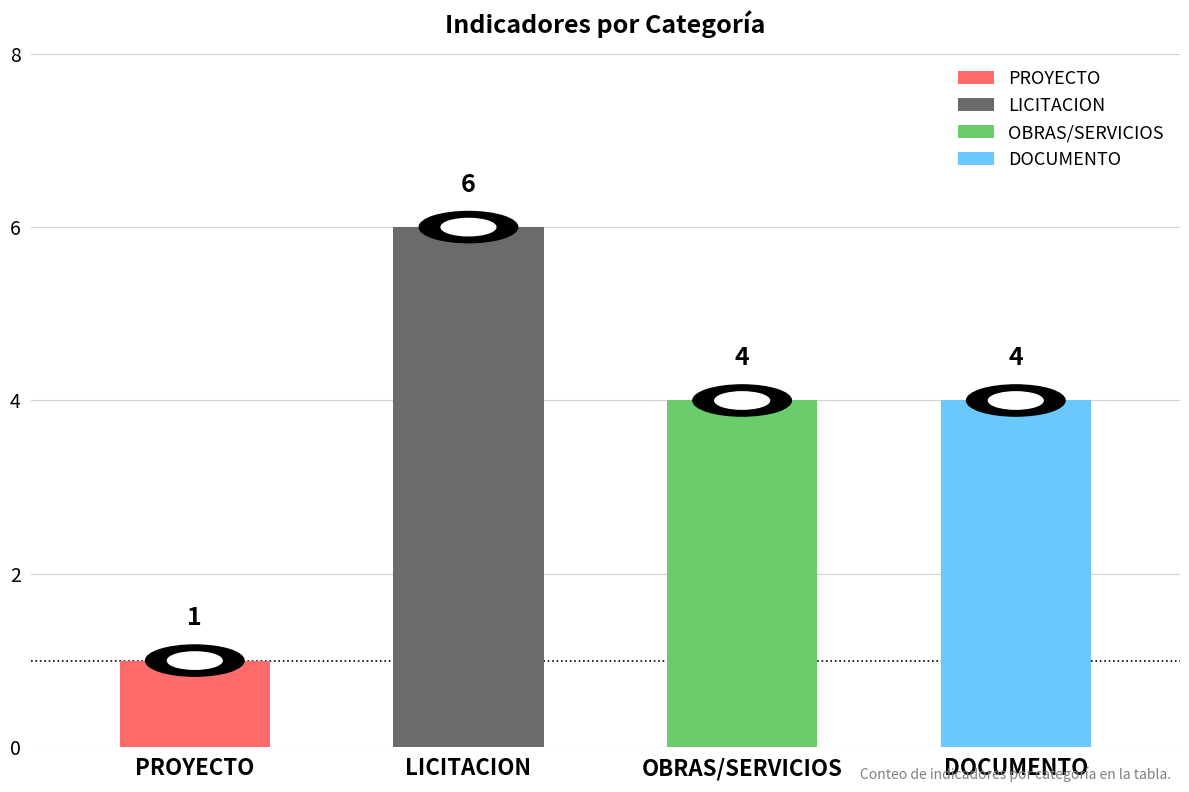

Which label corresponds to the smallest value in the chart?

PROYECTO